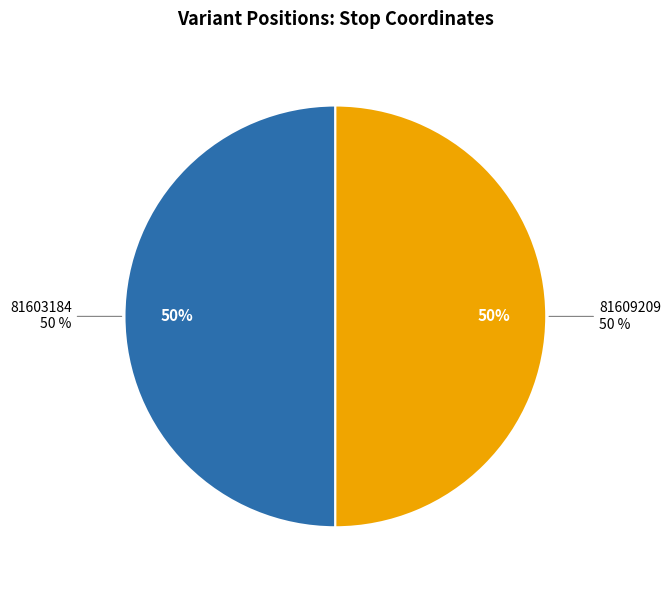

Count the number of slices in the pie.

2